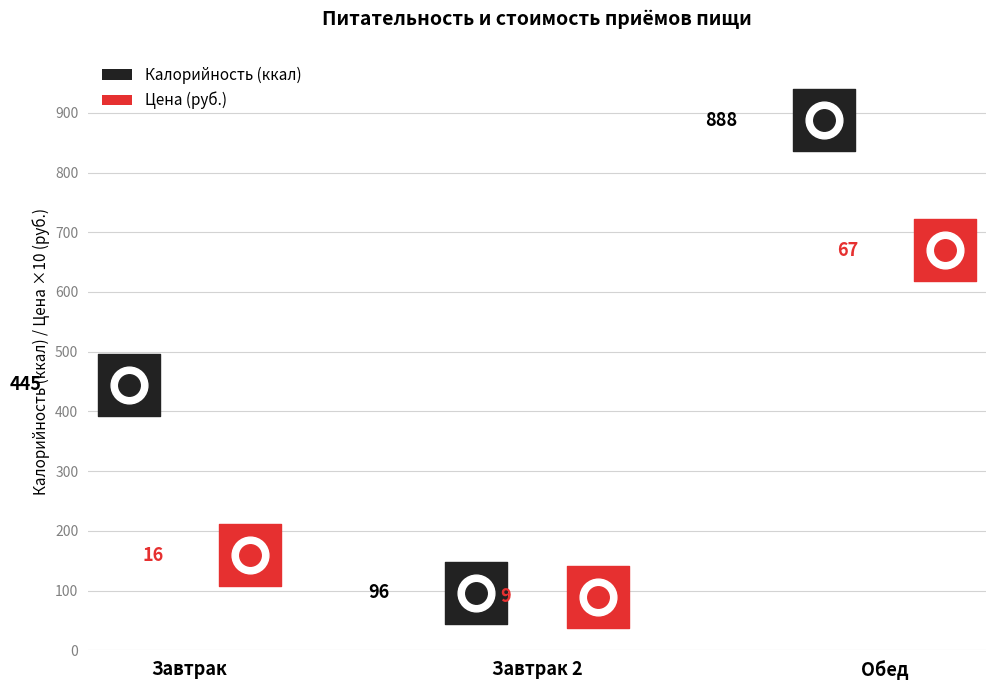

What is the total value across all series at Обед?

1557.8